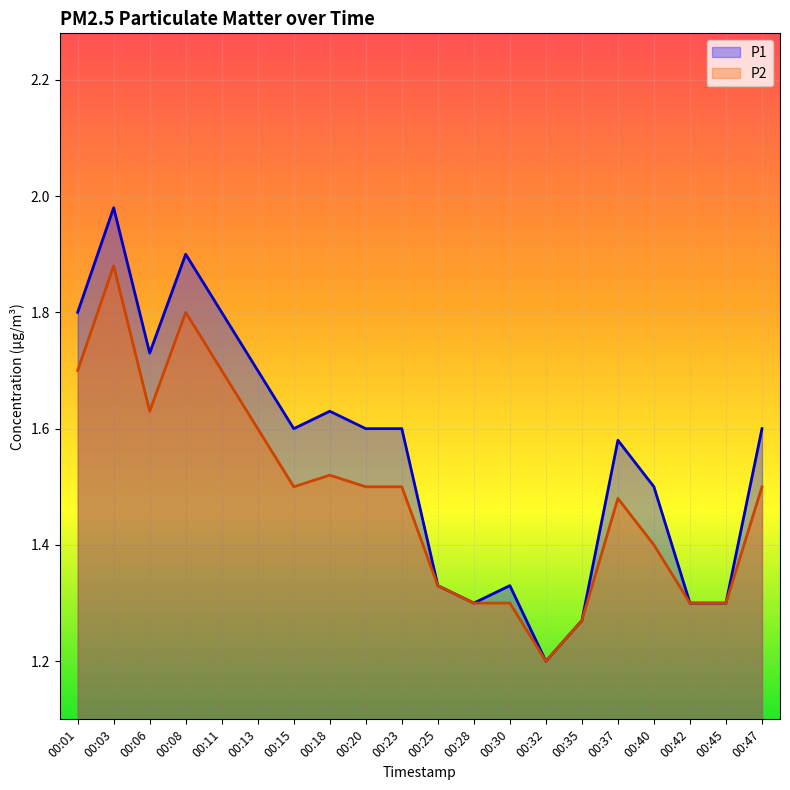

How many lines are shown in the chart?

2